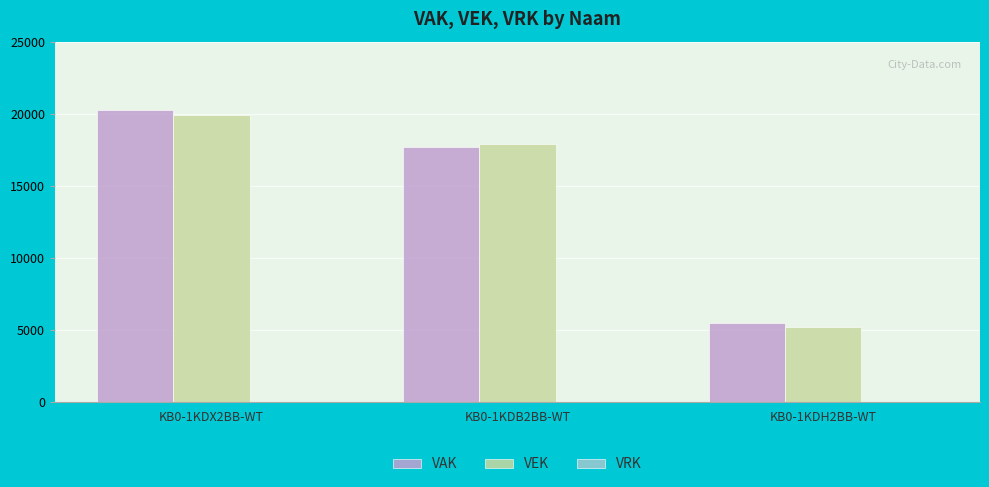

The value of VAK at KB0-1KDH2BB-WT is 5500. True or false?

True